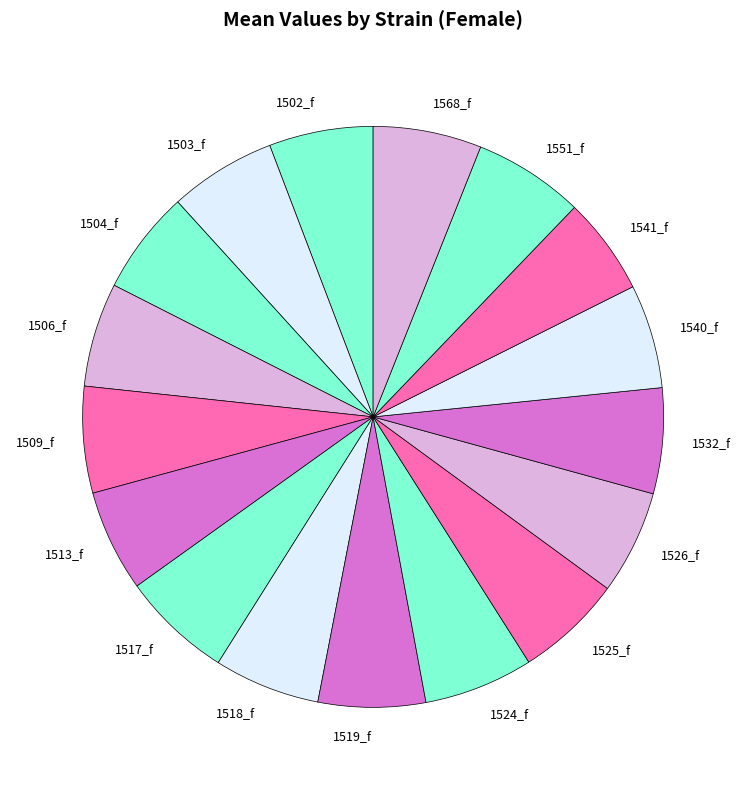

Combined, do 1540_f and 1518_f account for over 50%?

No